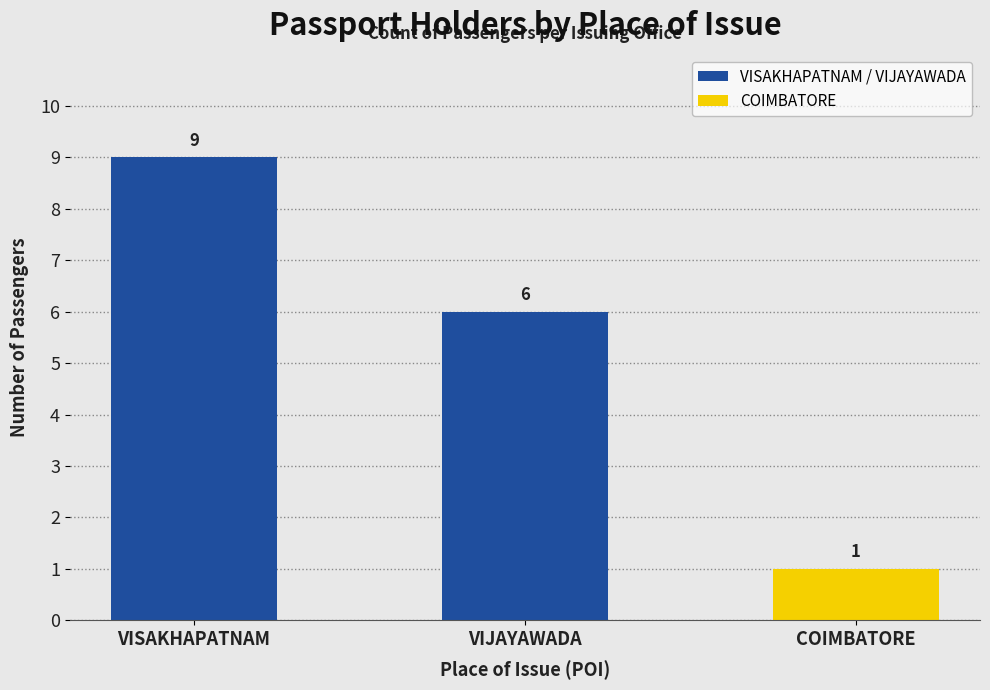

What is the minimum value shown in the chart?

1